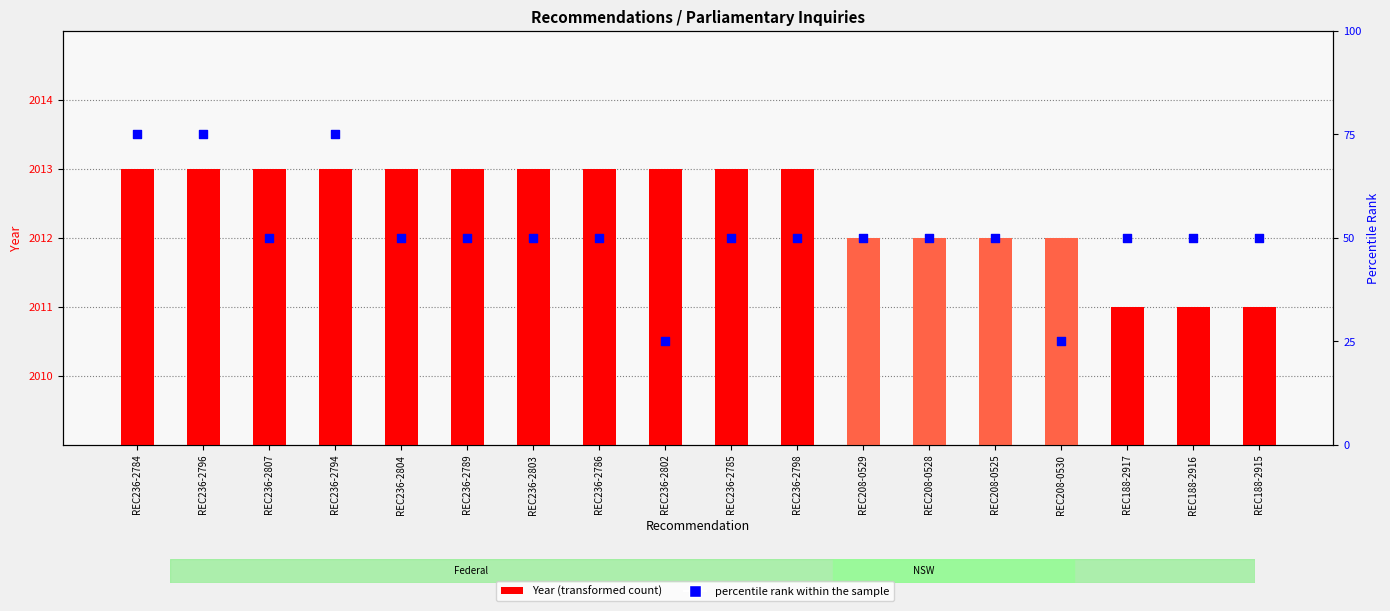

Which series contains the lowest Y value?

percentile rank within the sample